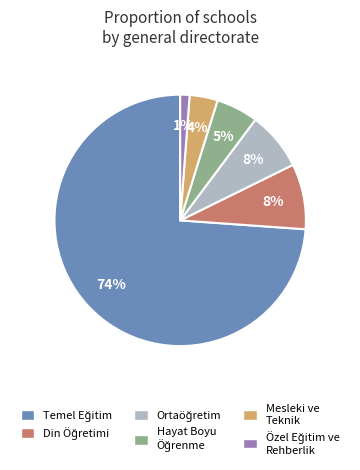

Is there a majority slice in this chart?

Yes